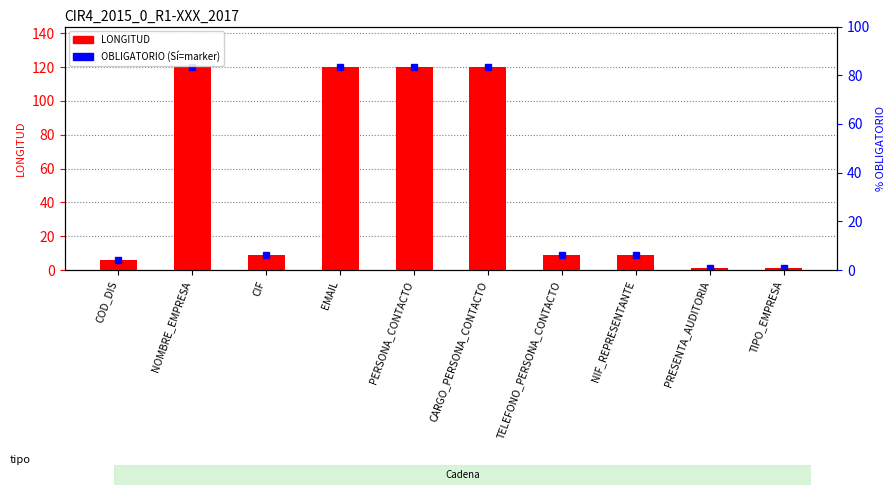

The chart shows a value of 120 at EMAIL. True or false?

True